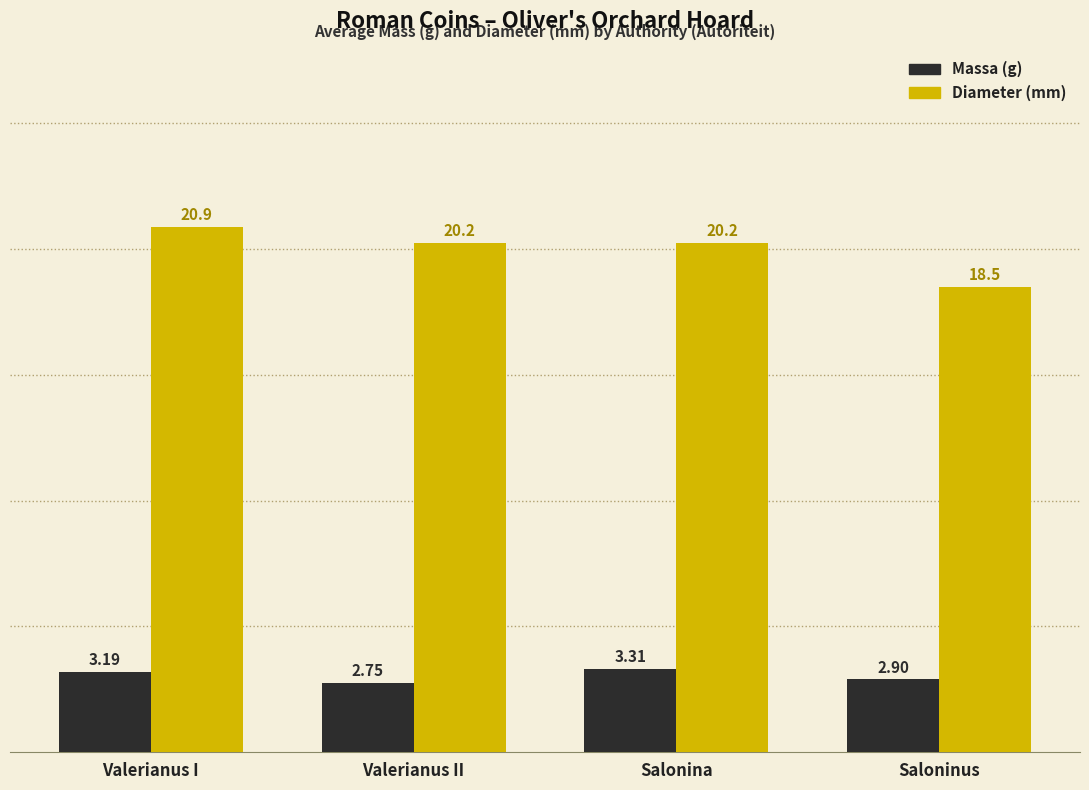

What is the total value across all series at Saloninus?

21.4